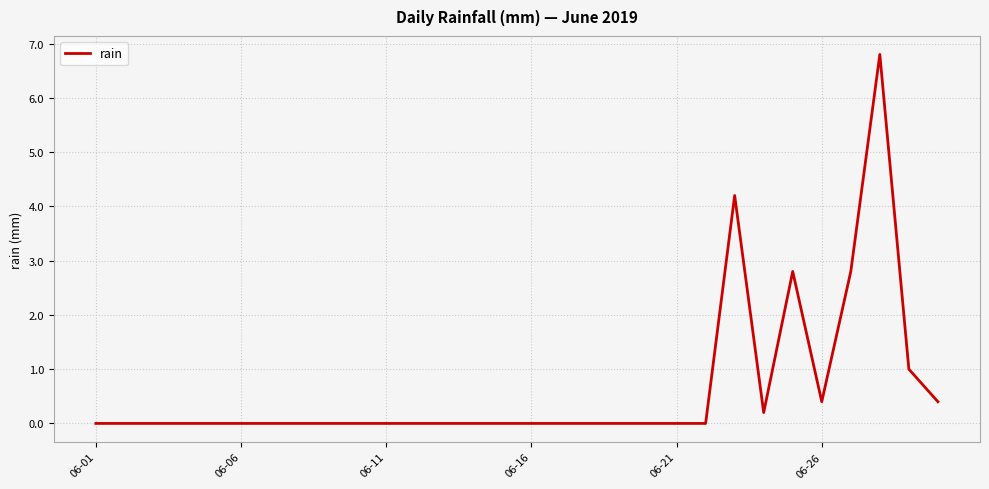

What is the difference between the maximum and minimum values?

6.8